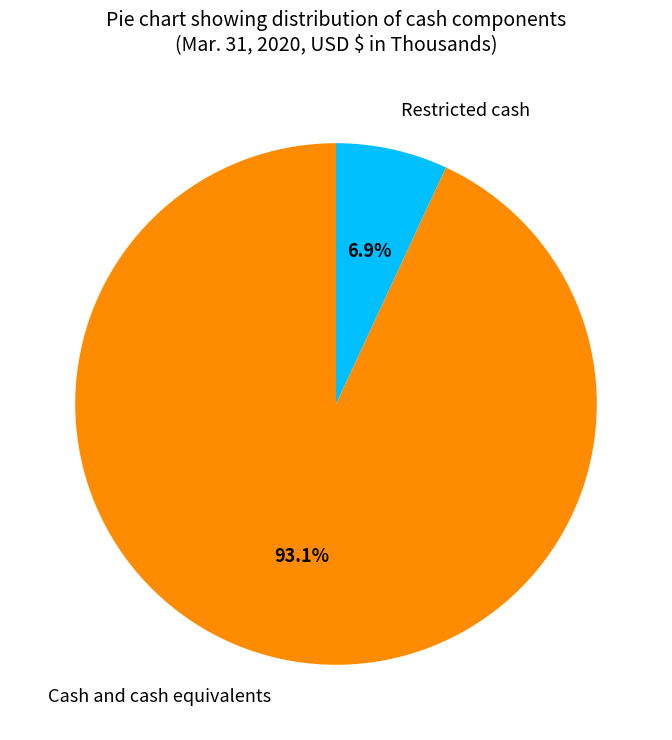

Is it true that Restricted cash is 21% of the pie?

False